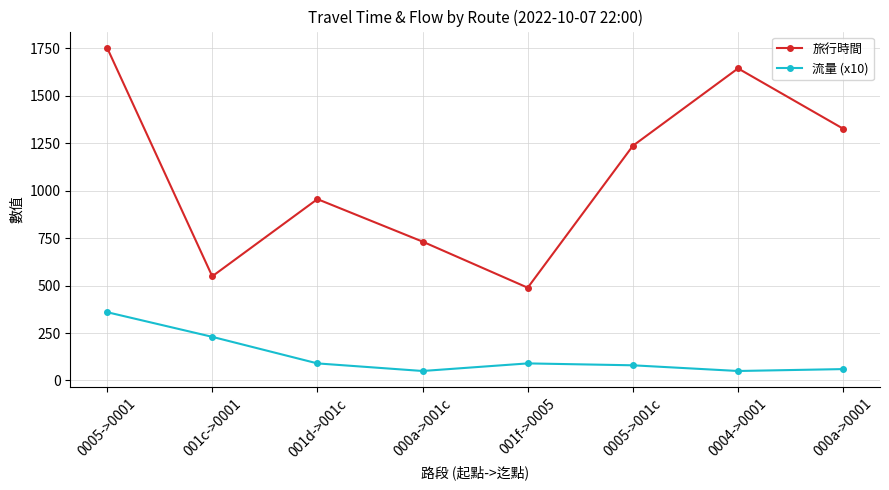

What is the approximate value of 流量 (x10) at 000a->001c?

50